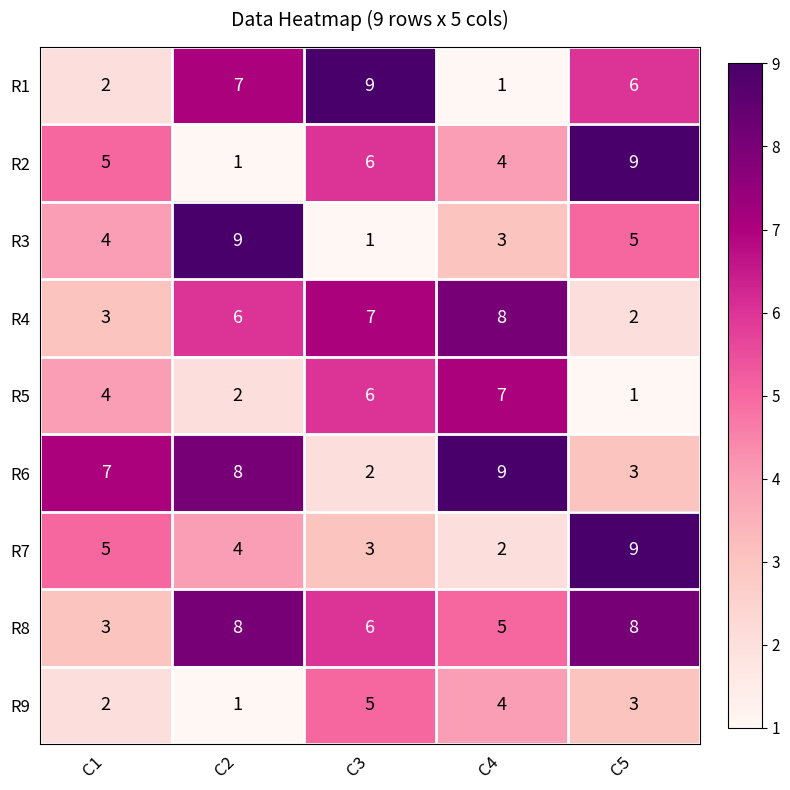

Between C3 and C5, which series saw the biggest shift?

R7